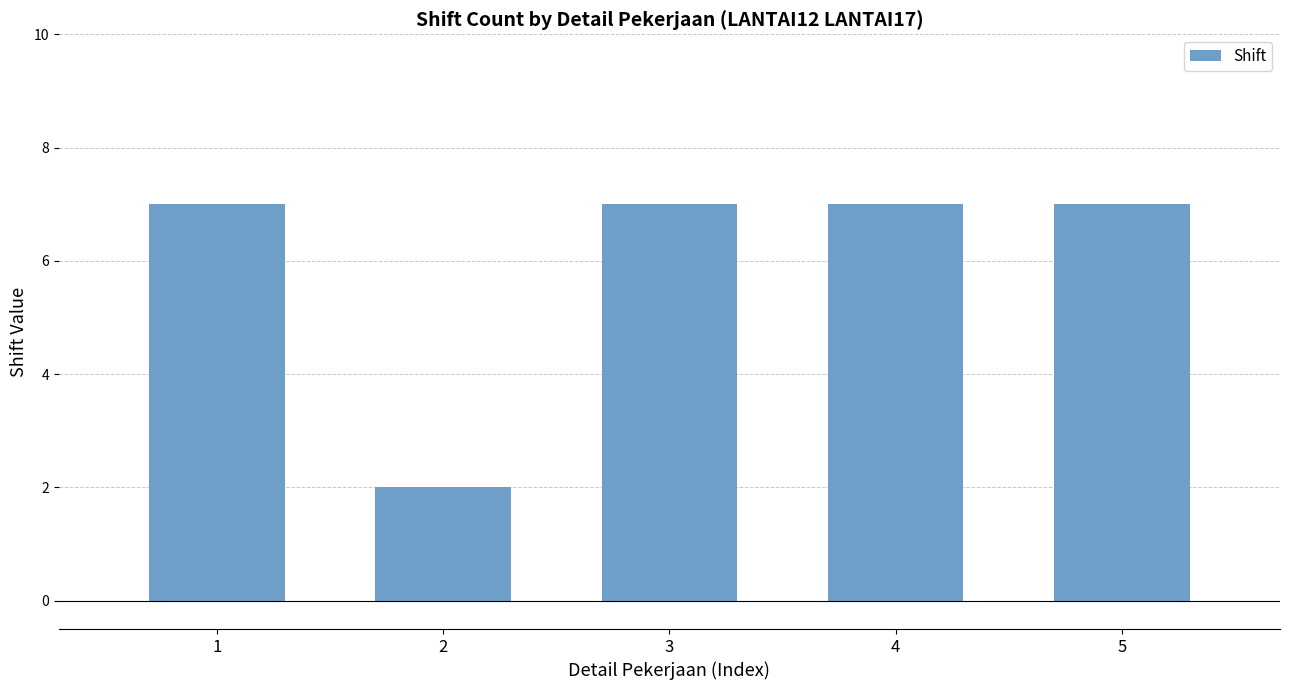

What is the change in value from 2 to 5?

+5